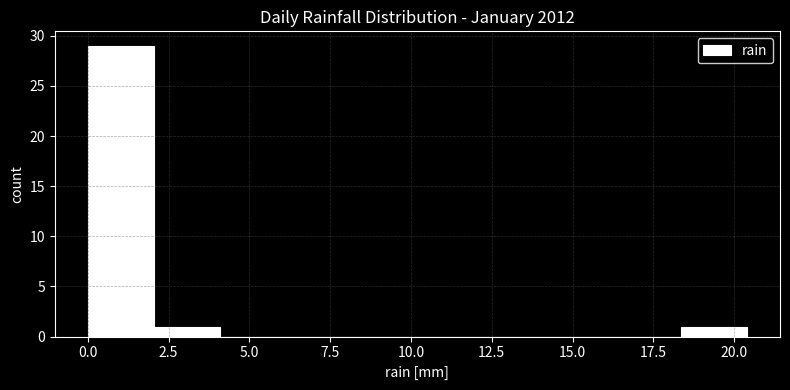

How tall is the bar that spans 18.5 to 20.5 on the x-axis? Neither the bar edges nor the heights are printed on the chart, so give them approximately, as read against the axes.

1